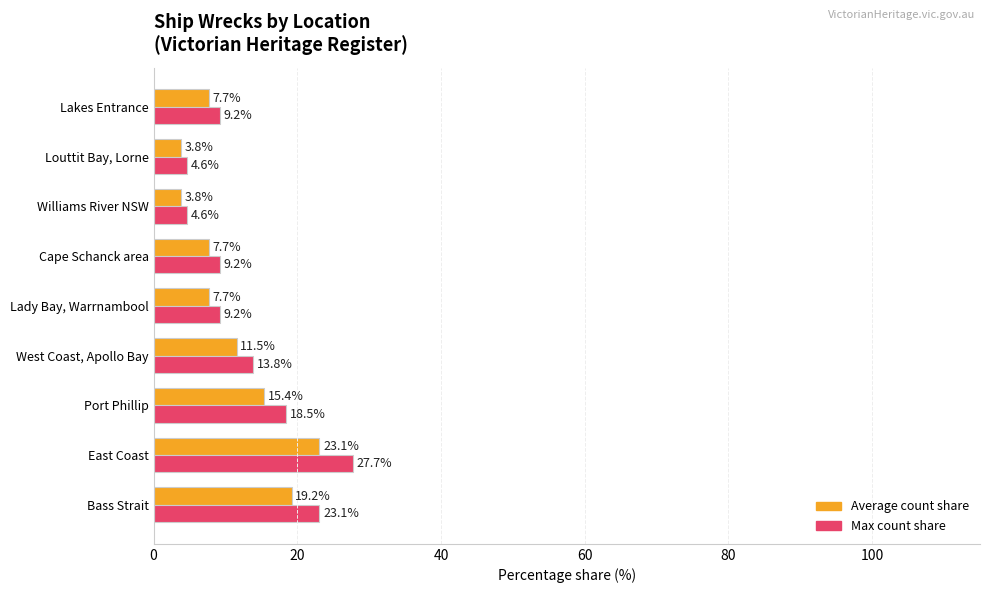

What is the difference between the second highest and minimum values in the Max count share series?

18.5